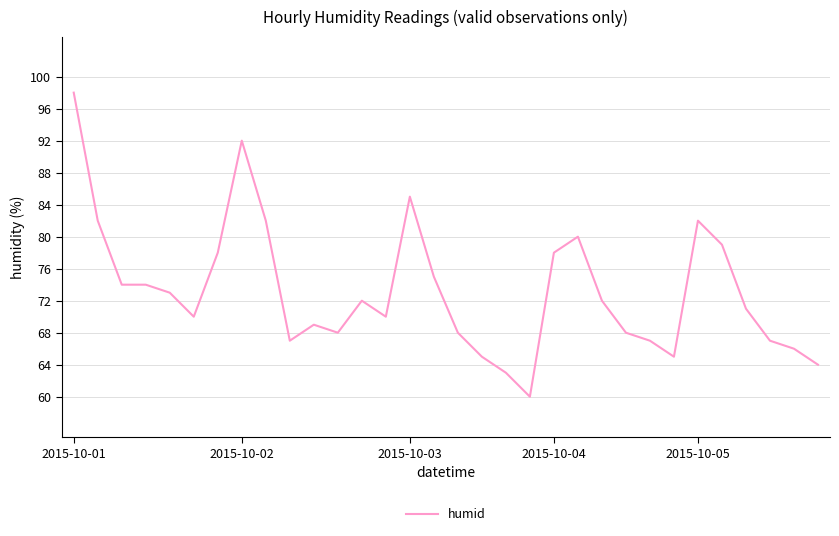

What is the smallest value displayed?

60